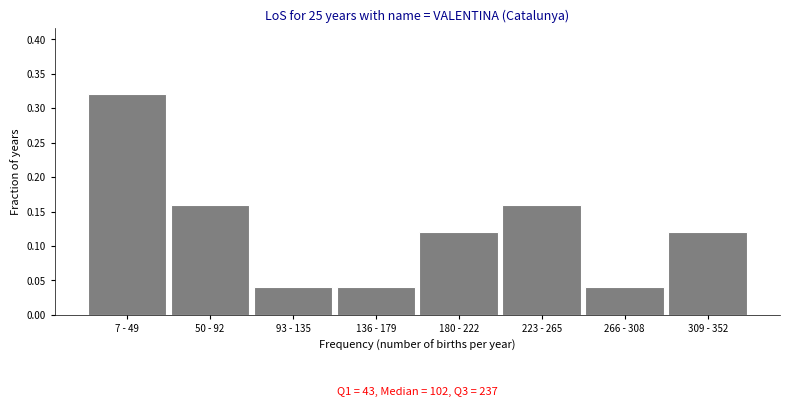

The chart shows a value of 0.2 at 180 - 222. True or false?

False